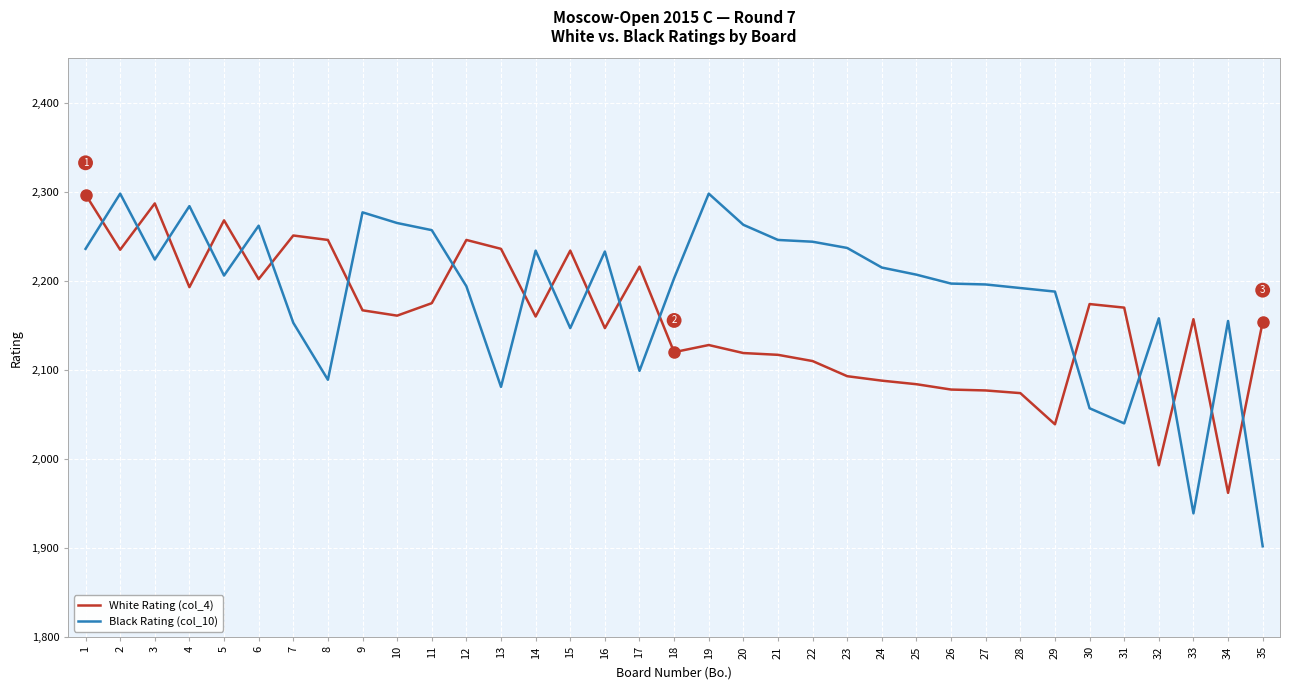

What is the approximate value of Black Rating (col_10) at 27, to the nearest 10?

2200